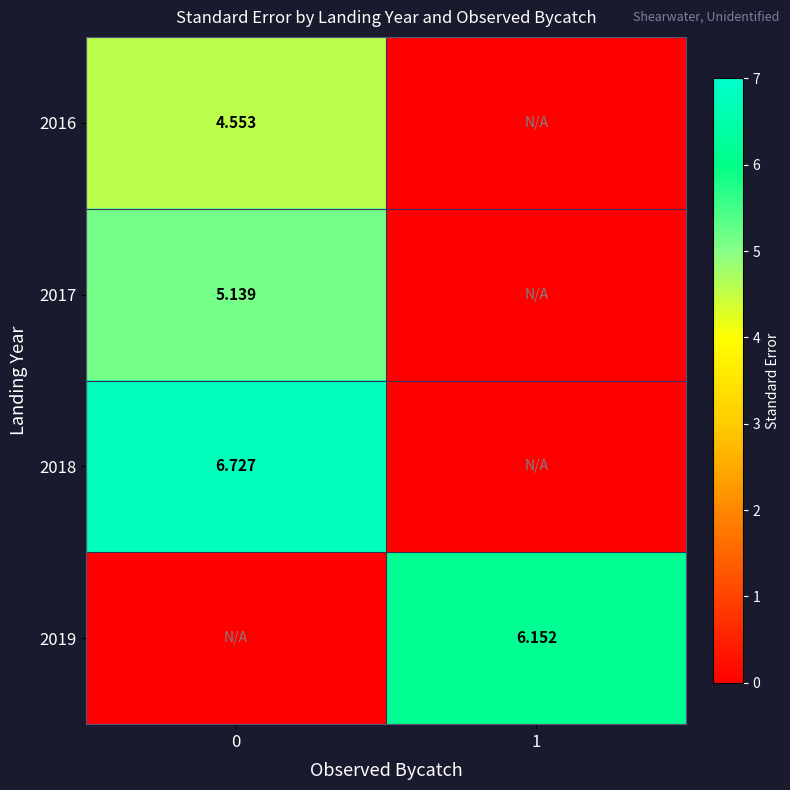

The 2016 series shows 0.0 at 1. True or false?

True